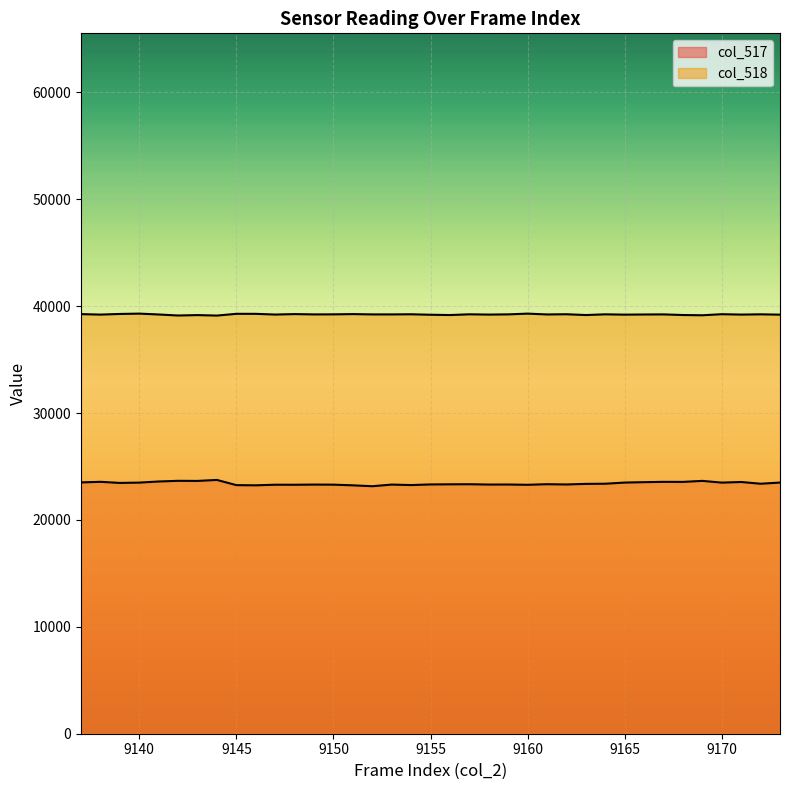

What is the maximum value shown in the chart?

39309